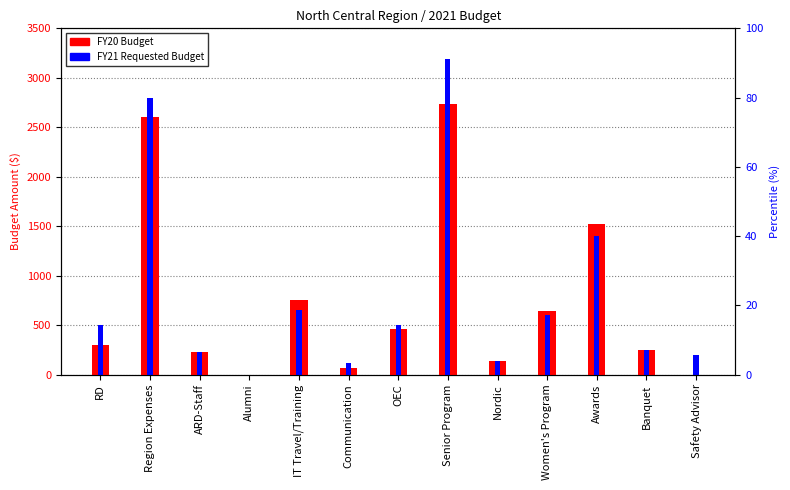

The value of FY20 Budget at Communication is 107. True or false?

False